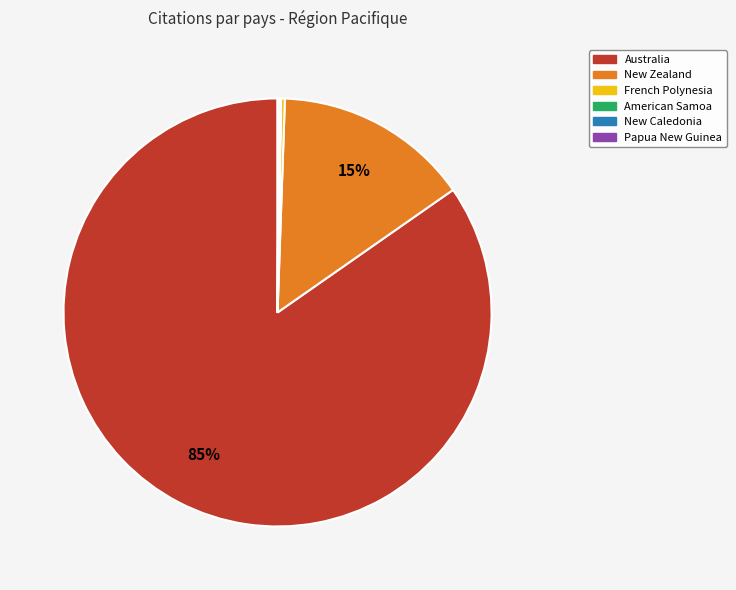

Is it true that New Zealand is 15% of the pie?

True